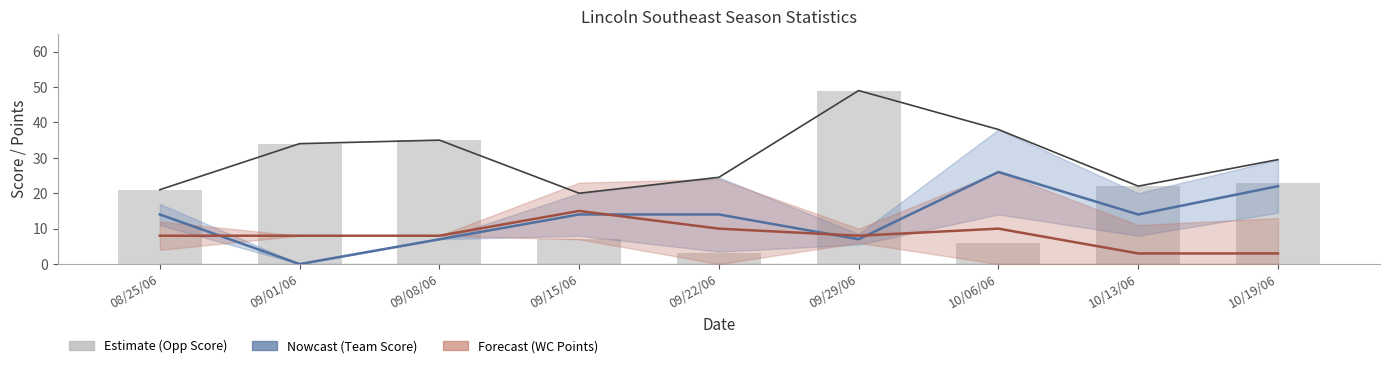

What is the difference between the maximum and second lowest values in the Upper Envelope series?

28.0